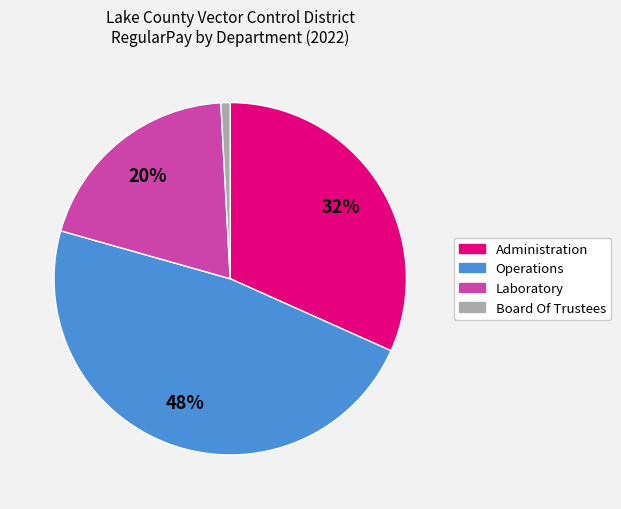

How many slices are in this pie chart?

4